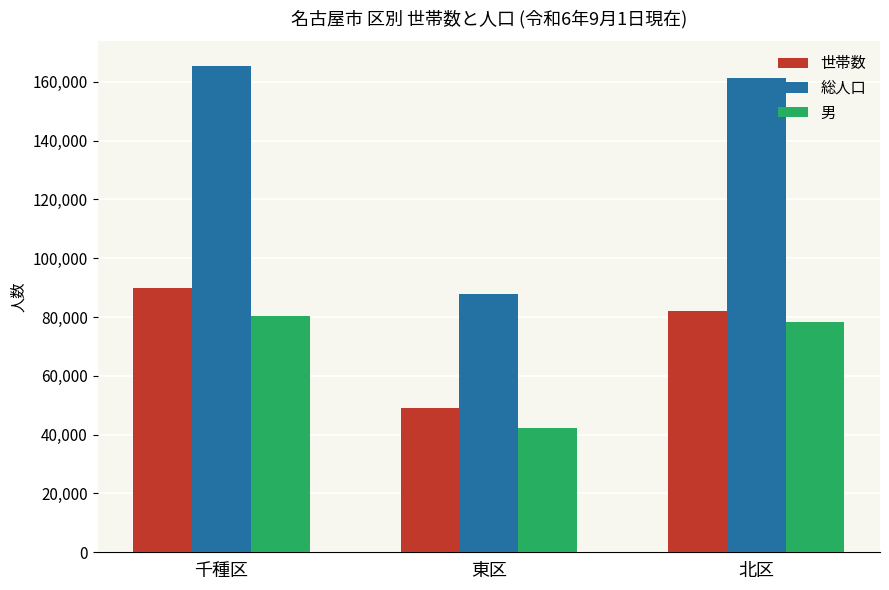

How many series are shown in this chart?

3